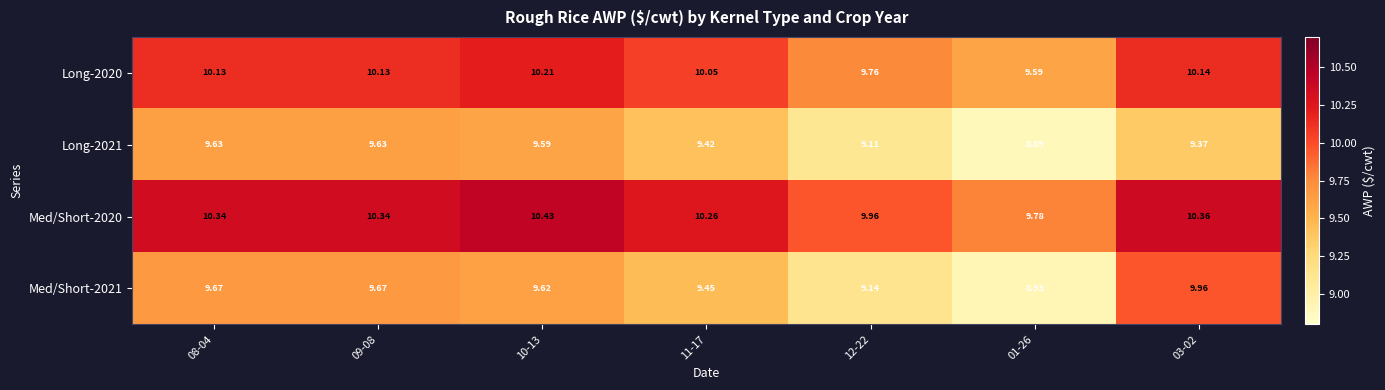

At which category is the sum across all series the highest?

10-13